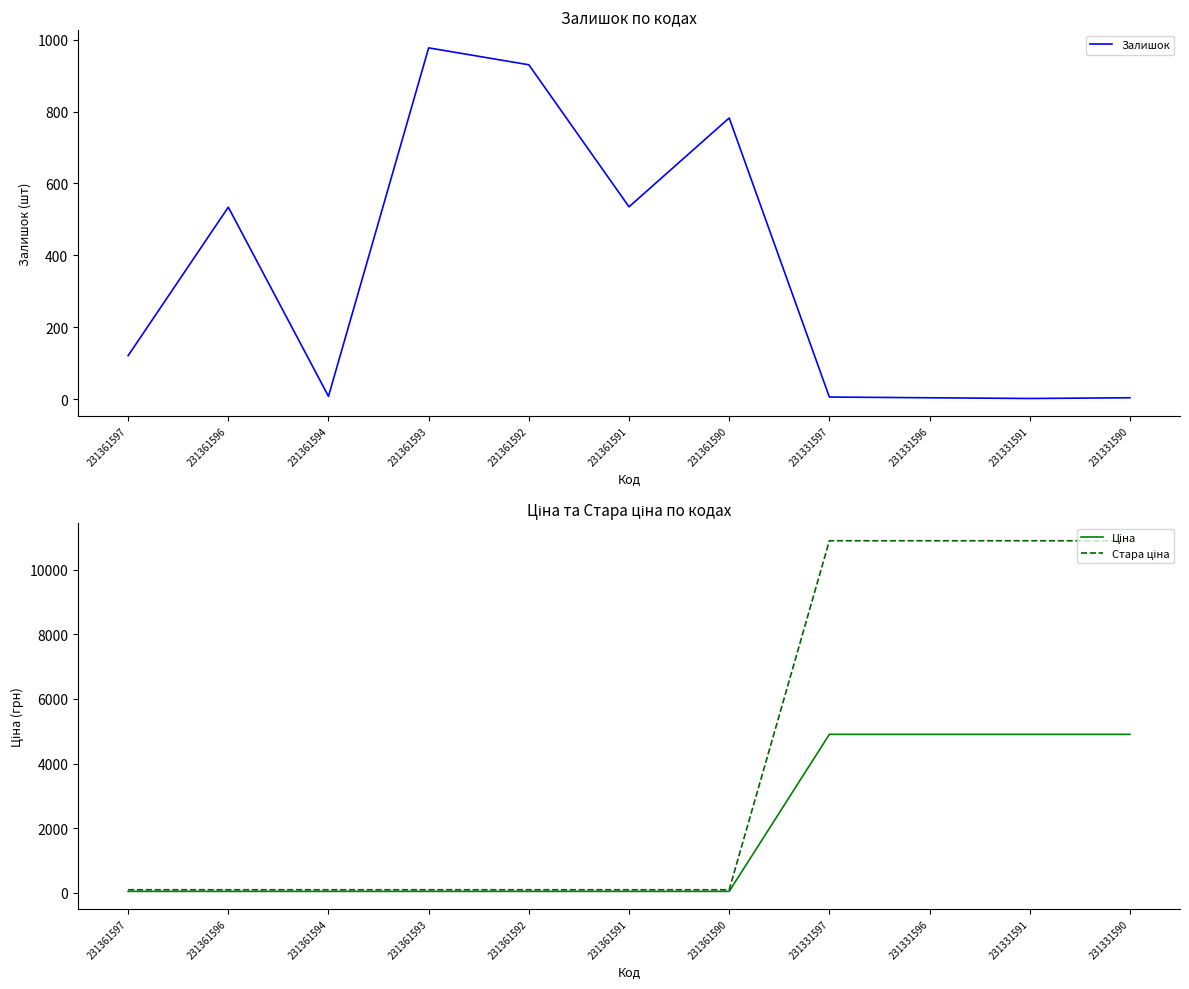

Rank the categories by Стара ціна value from highest to lowest.

231331597, 231331596, 231331591, 231331590, 231361597, 231361596, 231361594, 231361593, 231361592, 231361591, 231361590